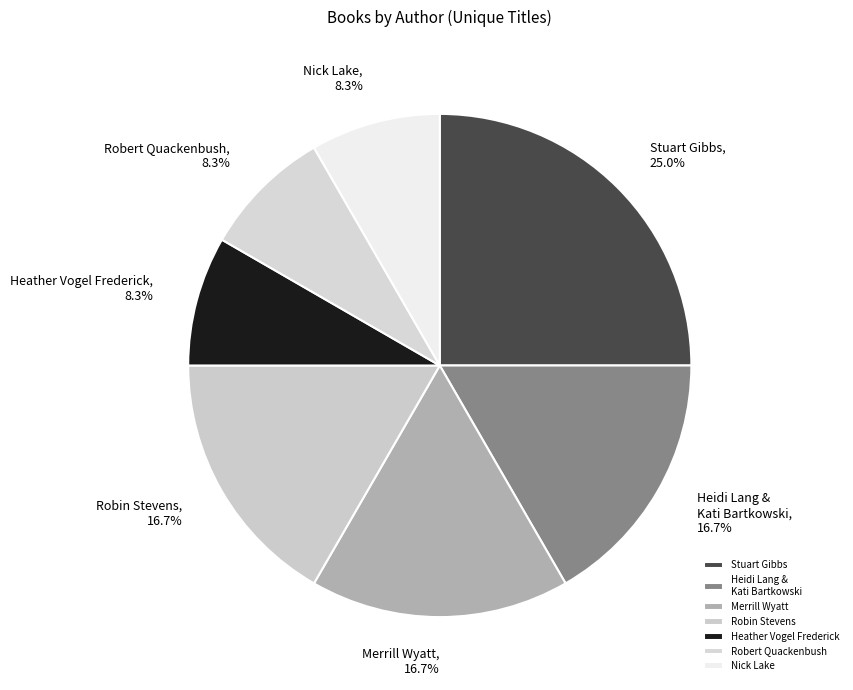

What percentage is NOT represented by Heather Vogel Frederick?

91.7%